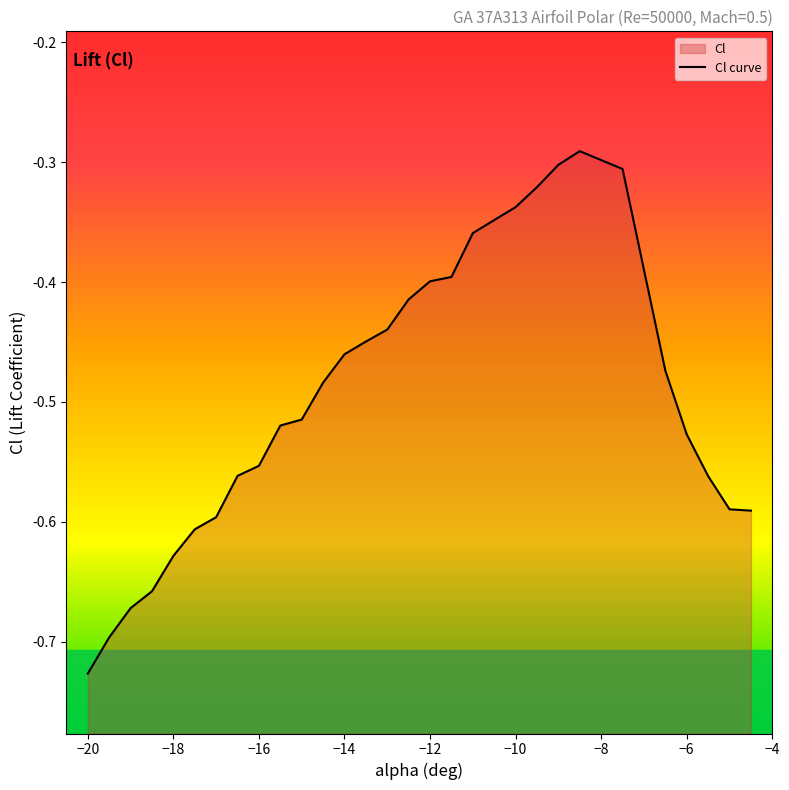

What position from the left is -8.5?

24